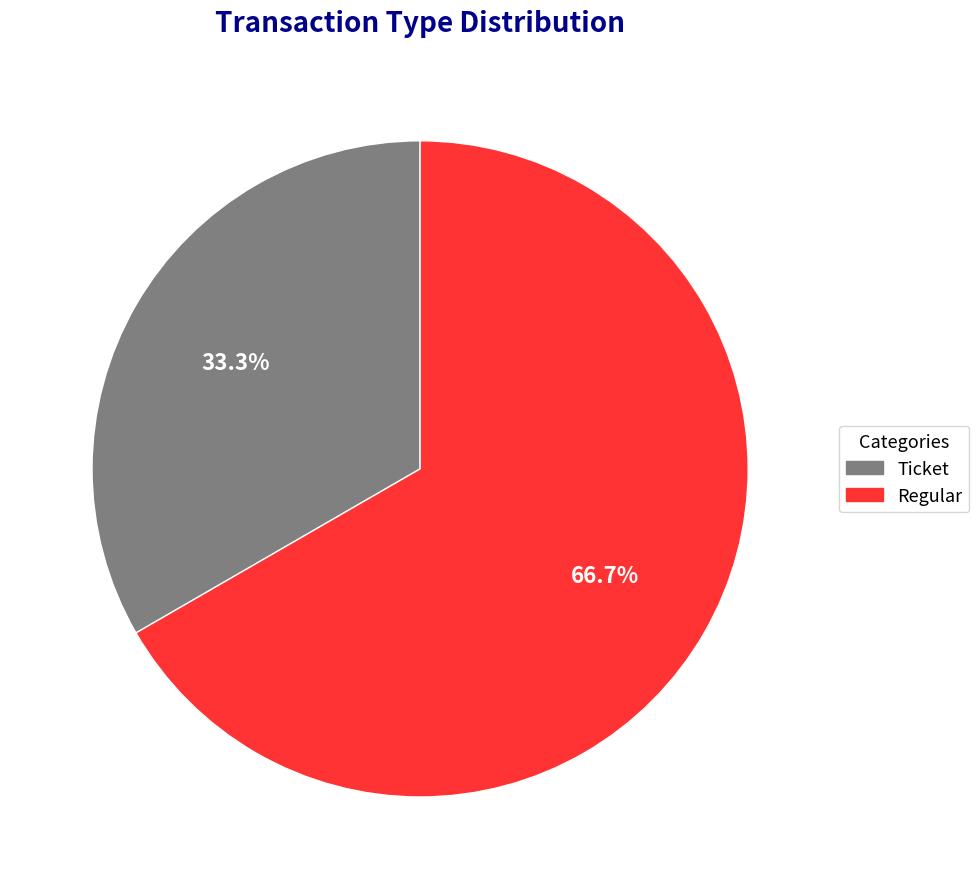

How many segments does this pie chart have?

2